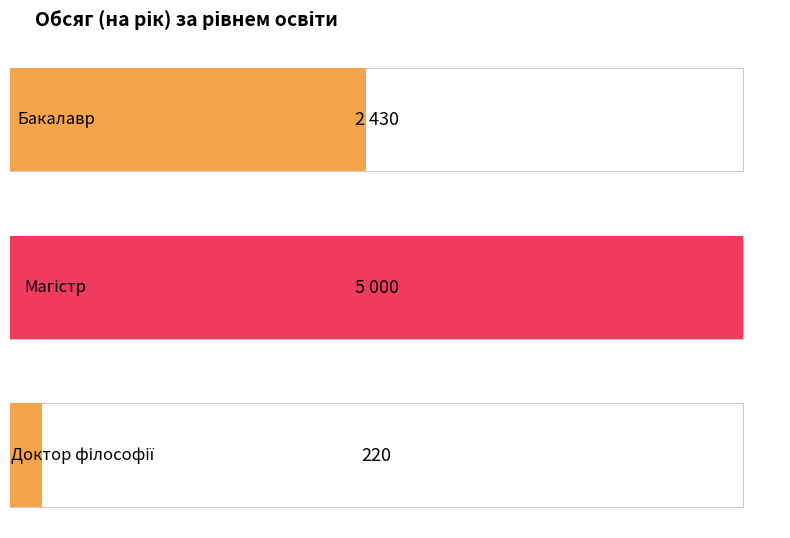

Is the value of Бакалавр at 3 greater than the value of Доктор філософії at Доктор філософії?

Yes